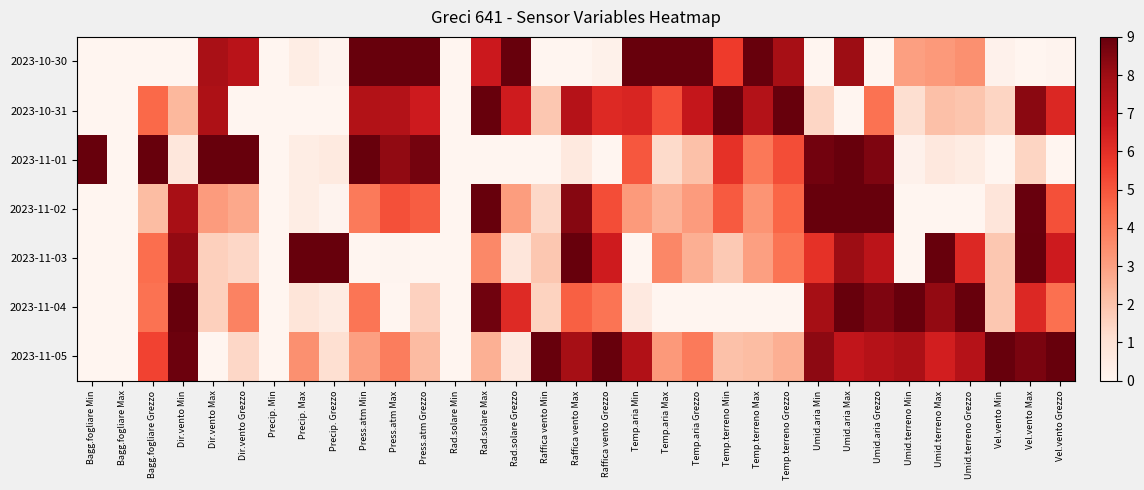

How many distinct data groups are displayed?

7